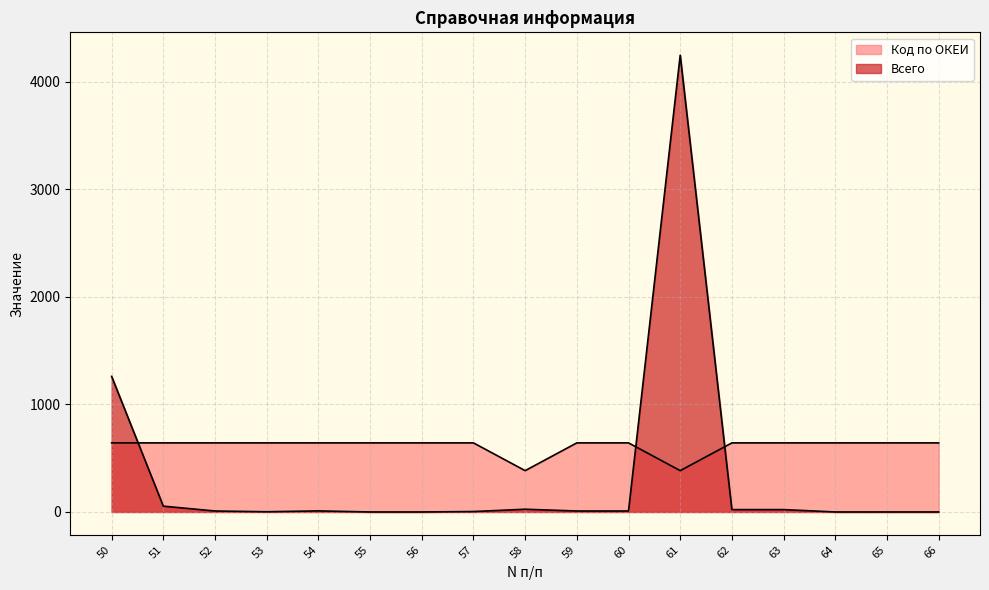

True or false: Код по ОКЕИ has more than 1 interior local peaks.

False